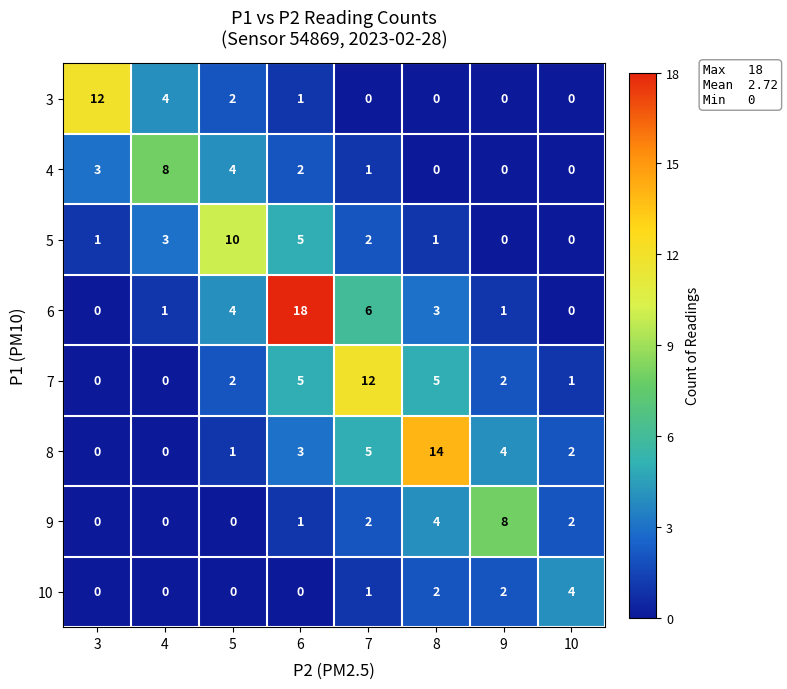

Where is 6 nearest to the value 9?

7